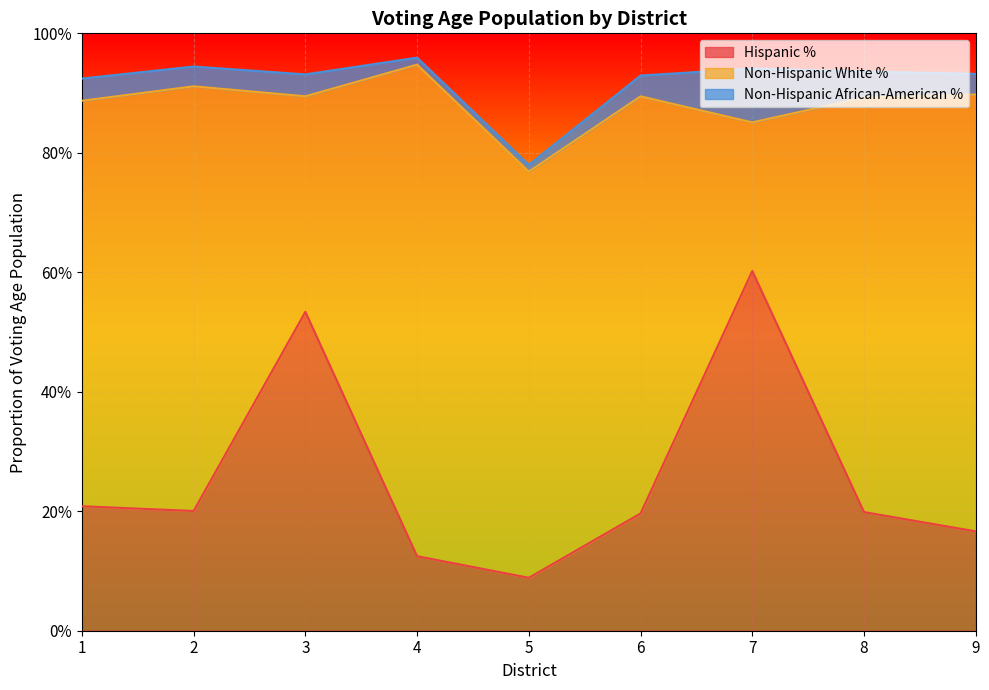

How many lines are shown in the chart?

3